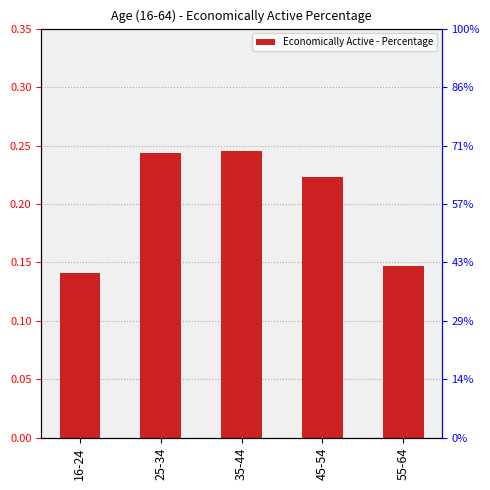

At which label is the value closest to 0?

16-24